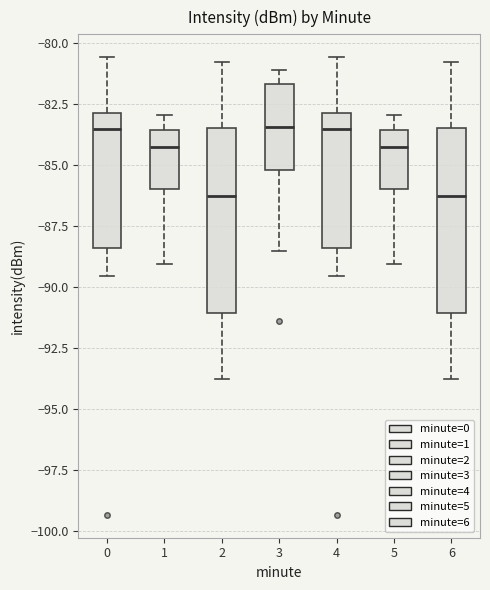

Reading left to right, transcribe this box plot: for each box, give where its median line is, the range the box spans, and where its two whiskers end, as read against the y-axis. The values are not printed on the chart, so give them approximately, as read against the axis.

0: median -83.5, box -88.5 to -83.0, whiskers -89.5 to -80.5
1: median -84.0, box -86.0 to -83.5, whiskers -89.0 to -83.0
2: median -86.5, box -91.0 to -83.5, whiskers -94.0 to -81.0
3: median -83.5, box -85.0 to -81.5, whiskers -88.5 to -81.0
4: median -83.5, box -88.5 to -83.0, whiskers -89.5 to -80.5
5: median -84.0, box -86.0 to -83.5, whiskers -89.0 to -83.0
6: median -86.5, box -91.0 to -83.5, whiskers -94.0 to -81.0